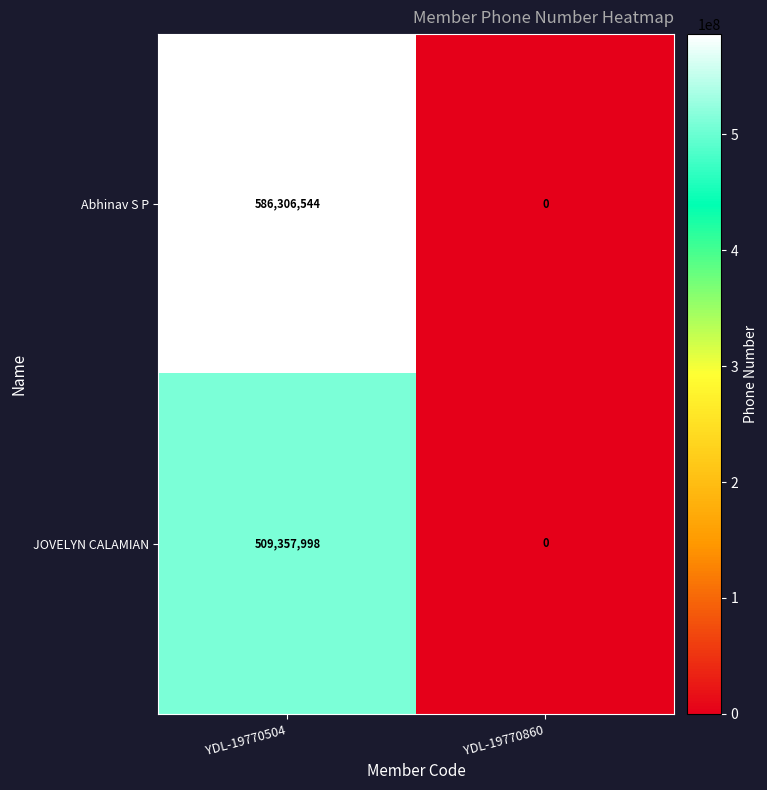

Which category has the highest value across all series?

YDL-19770504